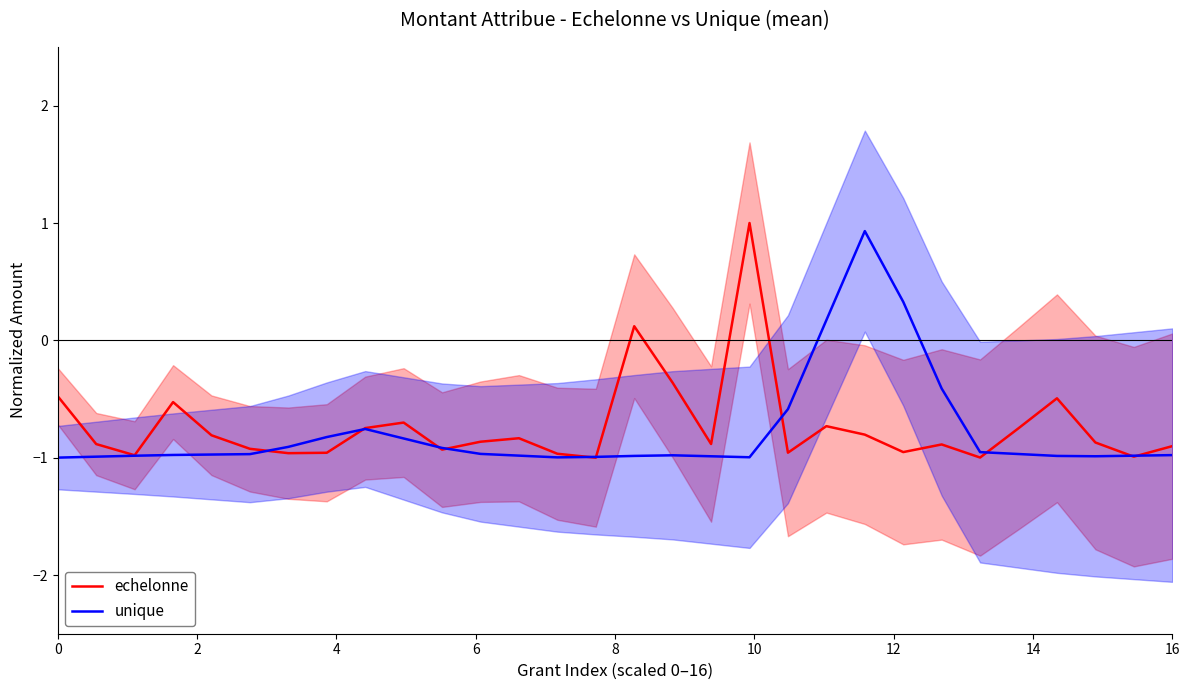

Does the chart display data point markers on the line(s)?

No